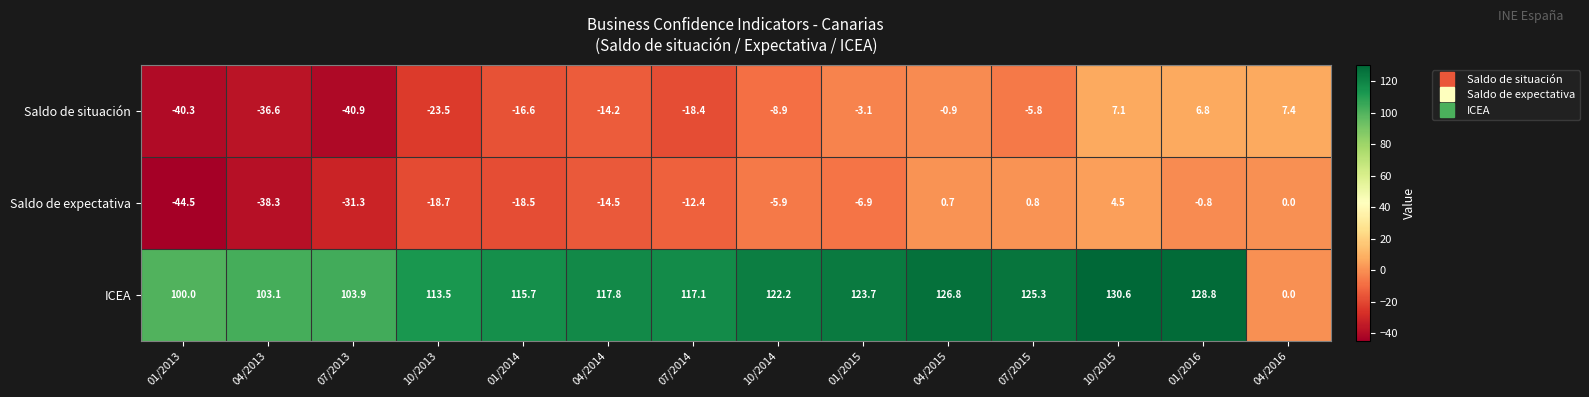

What is the highest value of the Saldo de situación series?

7.4